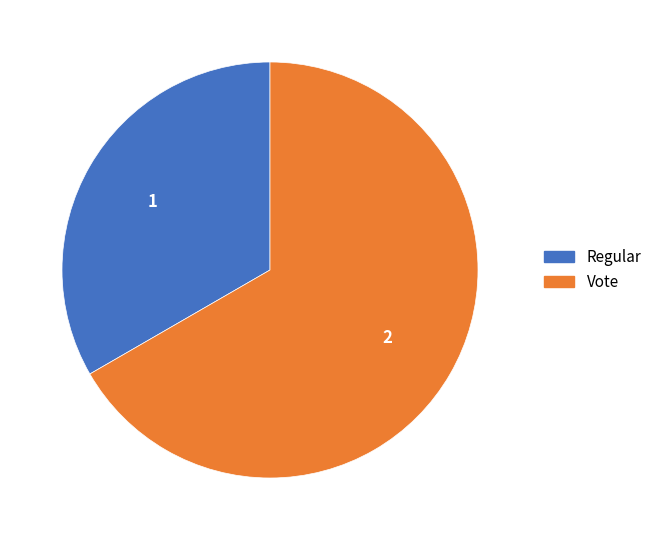

Is the sum of Regular and Vote greater than half?

Yes